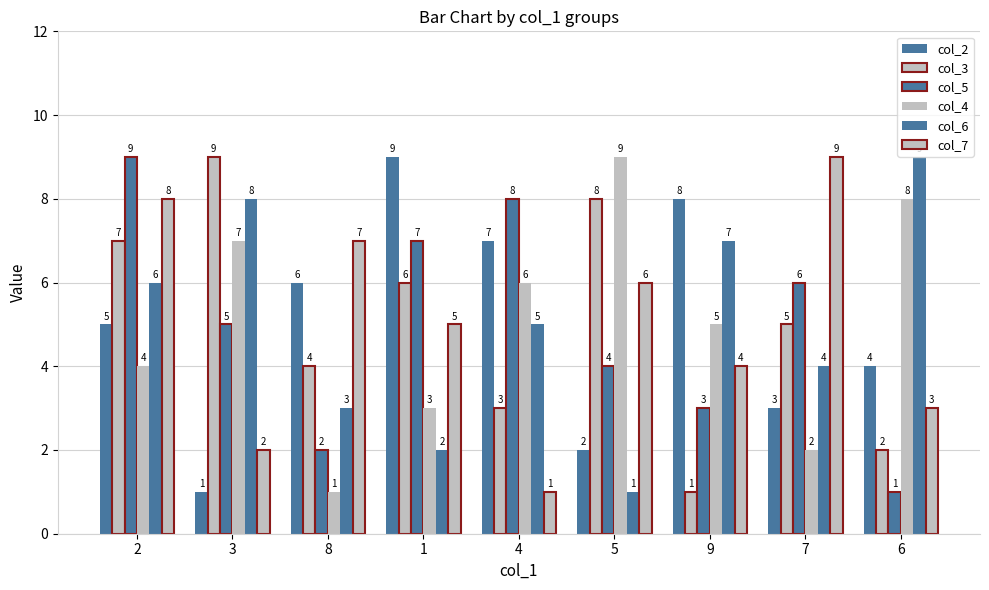

How many categories are shown in the chart?

9